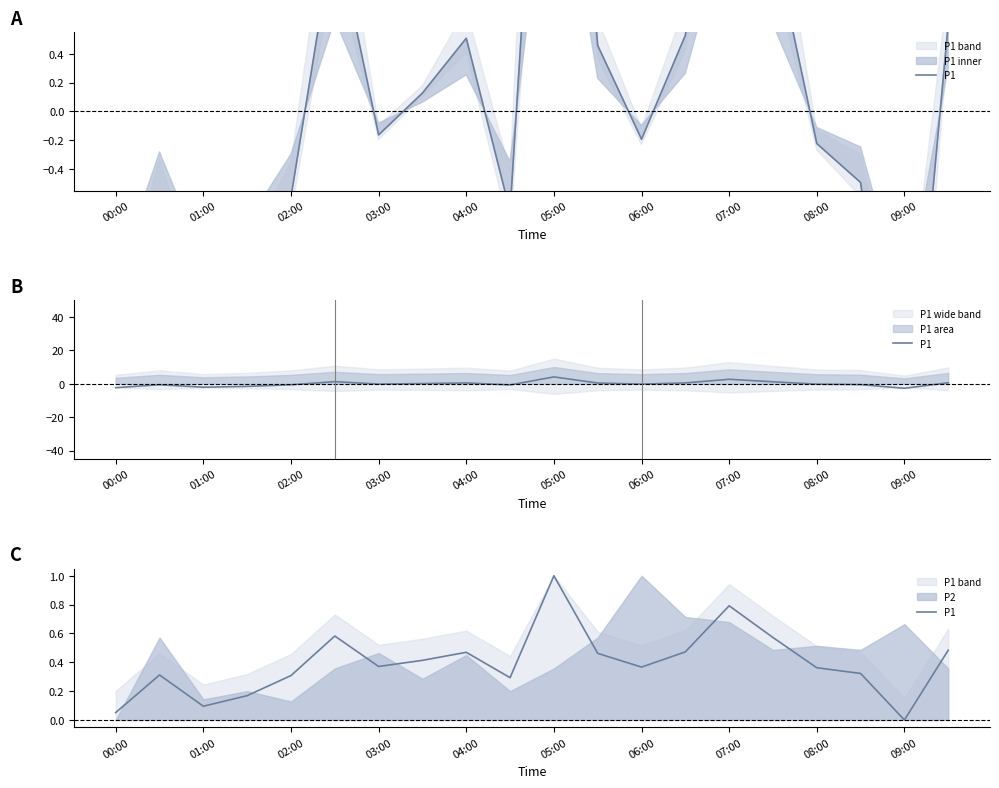

How many values are above zero?

19